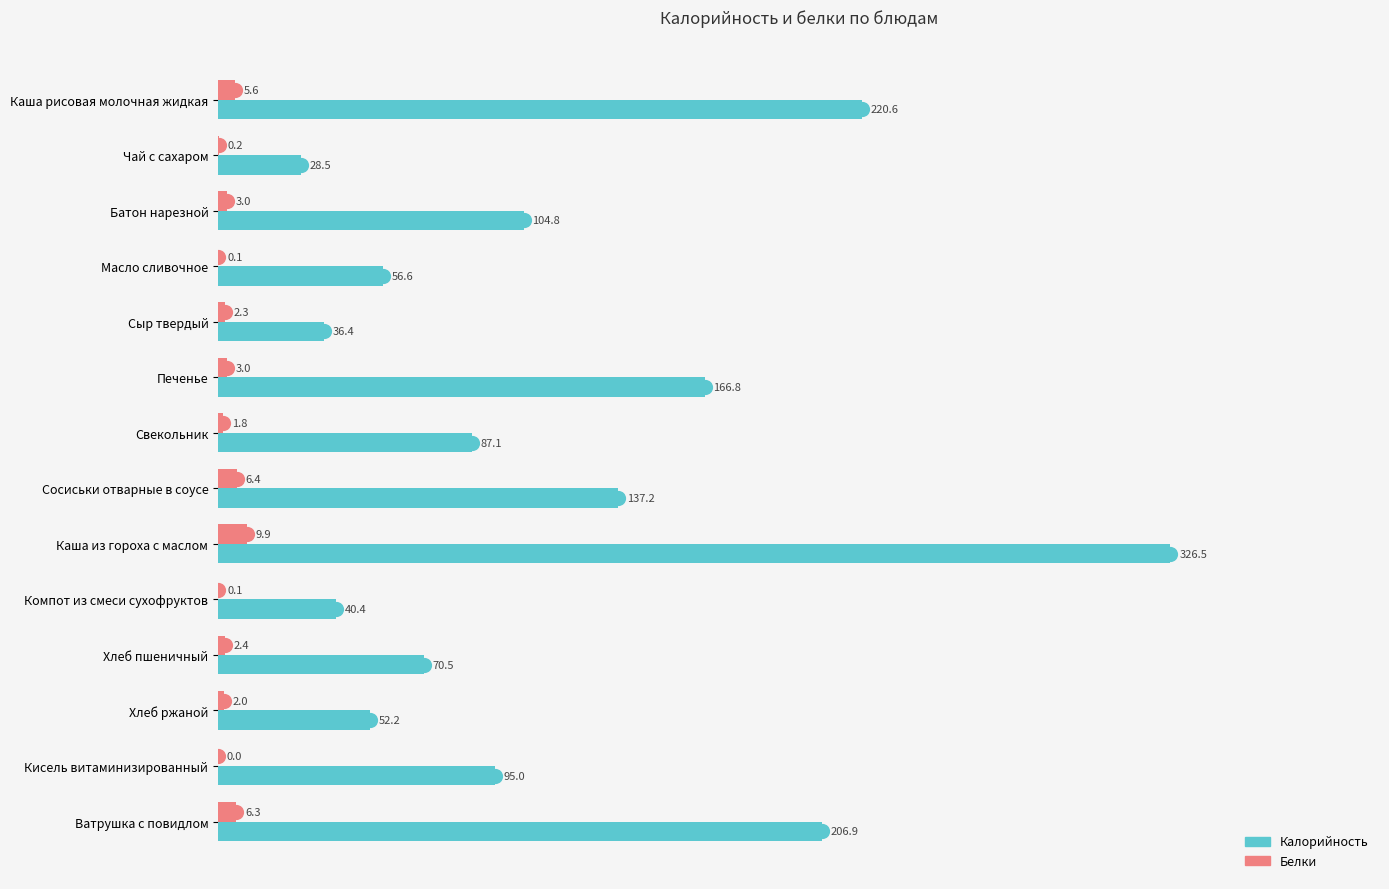

Which series has the largest total across all categories?

Калорийность